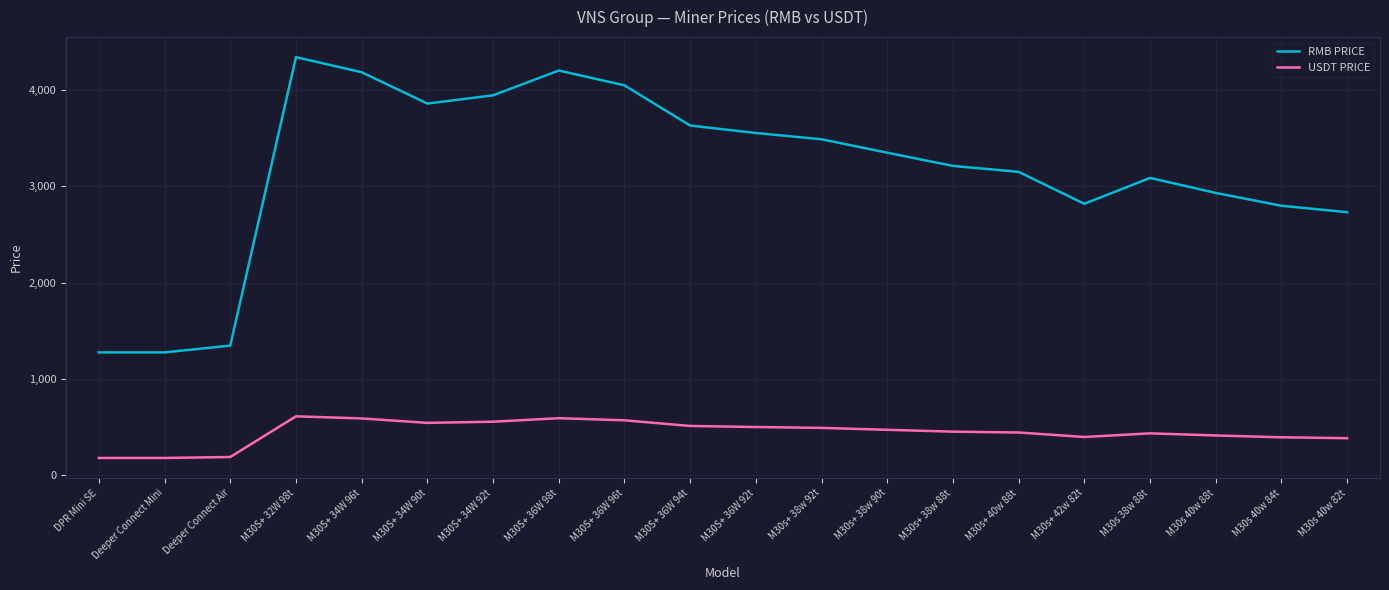

What is the difference between the USDT PRICE values at M30S+ 34W 92t and M30S+ 36W 96t?

14.6